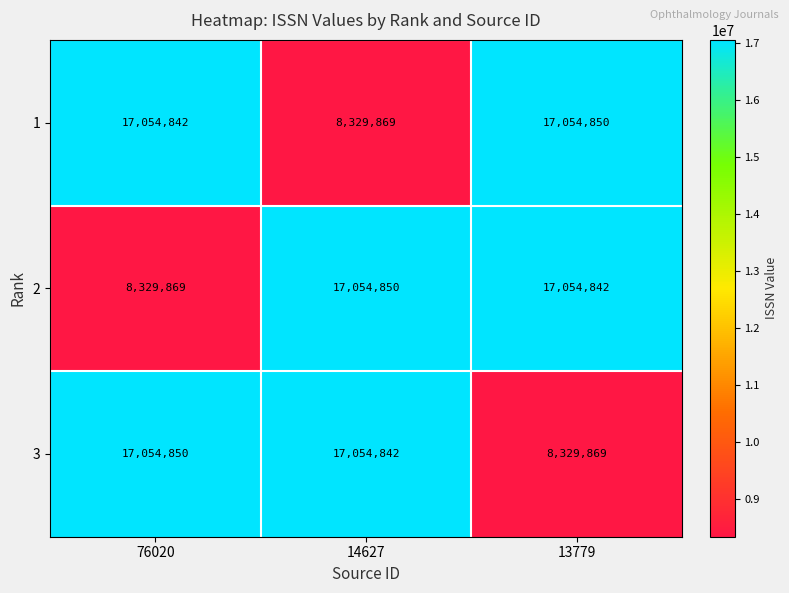

At how many categories does at least one series exceed 13884592?

3